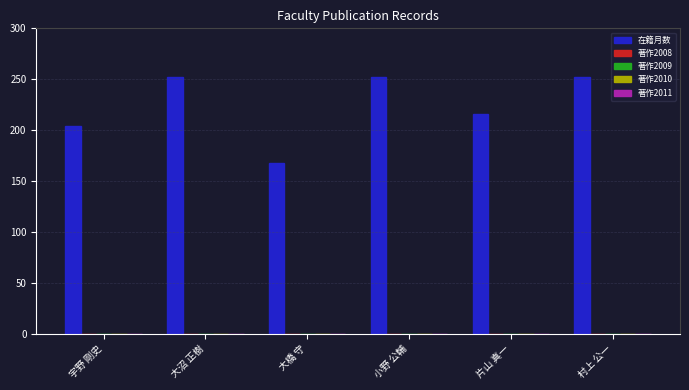

Reading right to left, transcribe all the data shown in this chart.

252	216	252	168	252	204